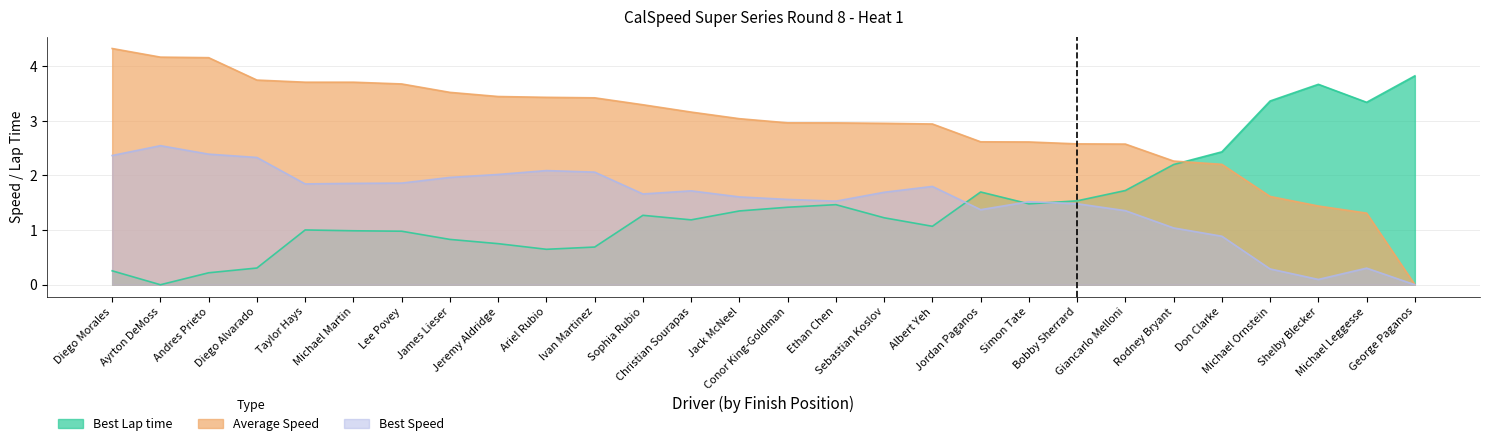

Reading right to left, list all the values displayed in this chart.

Best Lap time: 3.8	3.3	3.7	3.4	2.4	2.2	1.7	1.5	1.5	1.7	1.1	1.2	1.5	1.4	1.4	1.2	1.3	0.7	0.6	0.8	0.8	1.0	1.0	1.0	0.3	0.2	0.0	0.3
Average Speed: 0.0	1.3	1.4	1.6	2.2	2.3	2.6	2.6	2.6	2.6	2.9	3.0	3.0	3.0	3.0	3.2	3.3	3.4	3.4	3.4	3.5	3.7	3.7	3.7	3.7	4.2	4.2	4.3
Best Speed: 0.0	0.3	0.1	0.3	0.9	1.0	1.4	1.5	1.5	1.4	1.8	1.7	1.5	1.6	1.6	1.7	1.7	2.1	2.1	2.0	2.0	1.9	1.9	1.8	2.3	2.4	2.5	2.4